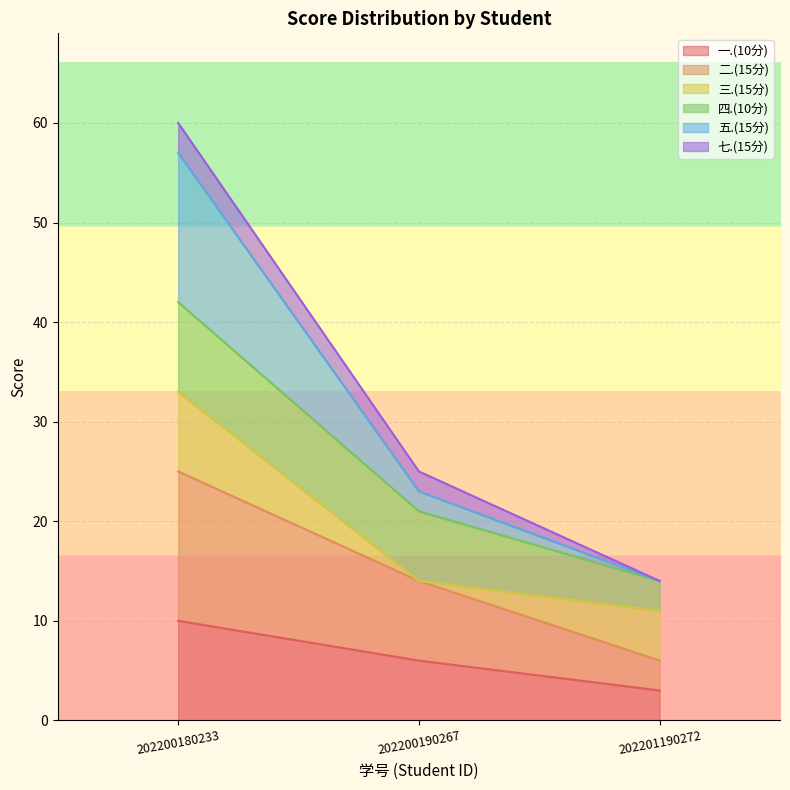

Count the 二.(15分) values in the range 6 to 25.

3